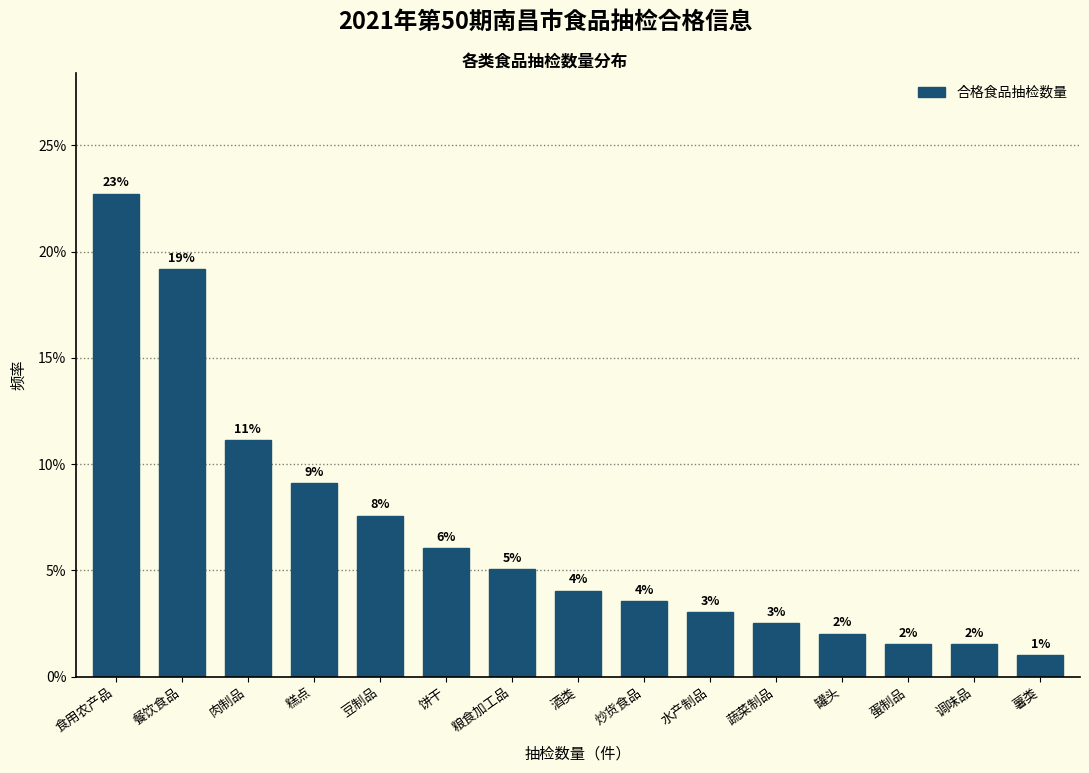

Does the chart contain any negative values?

No